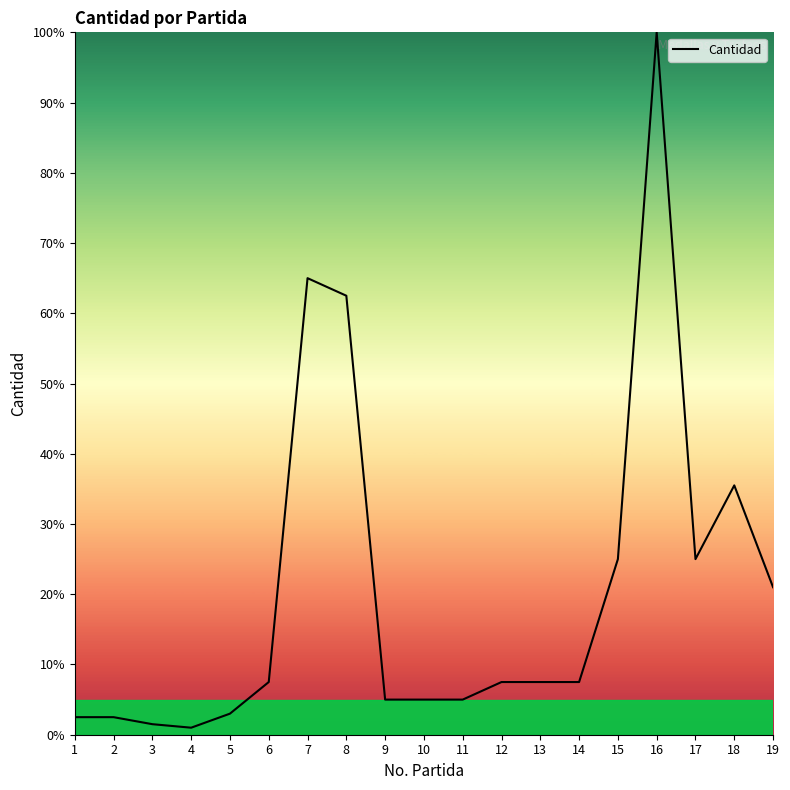

Which has a higher value, 10 or 13?

13